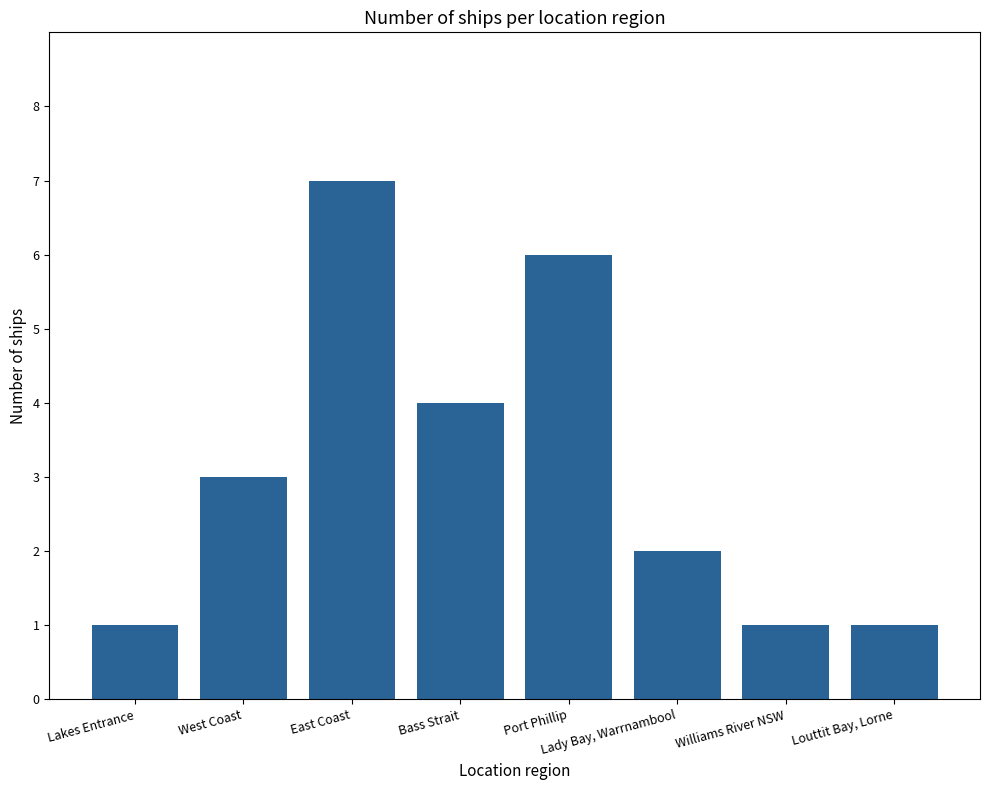

What position from the right is Williams River NSW?

2